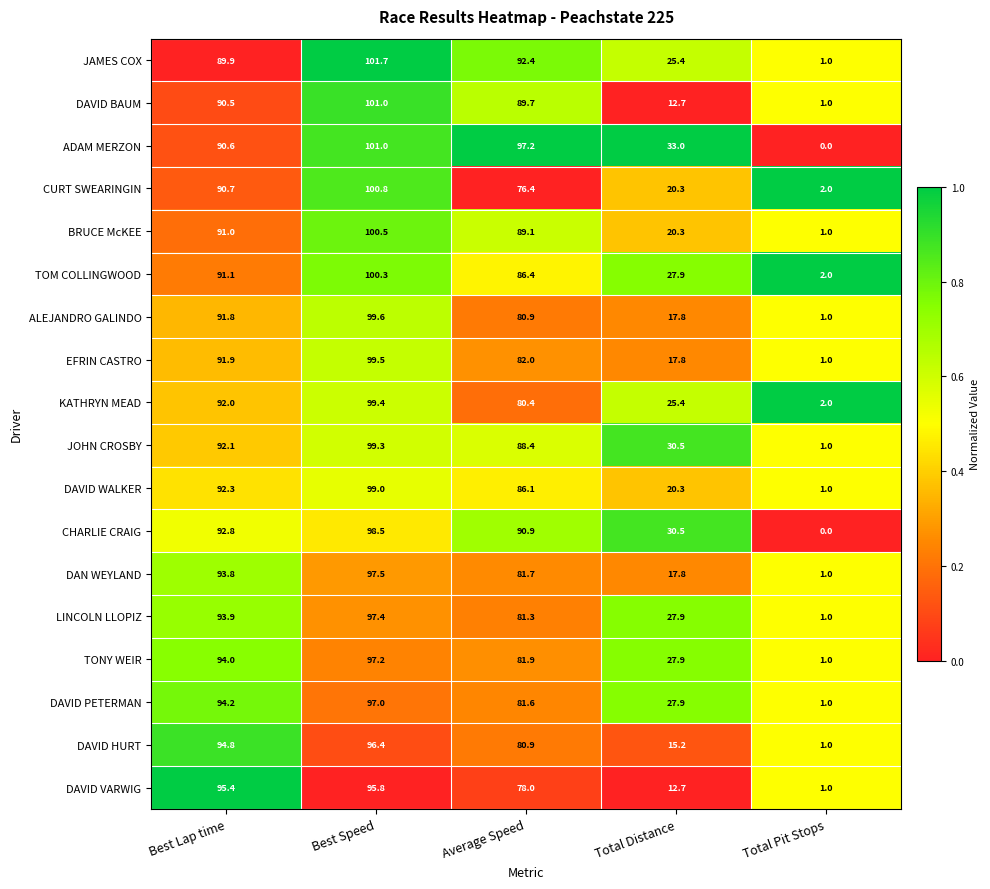

What is the difference between the maximum and minimum values in the CURT SWEARINGIN series?

98.8